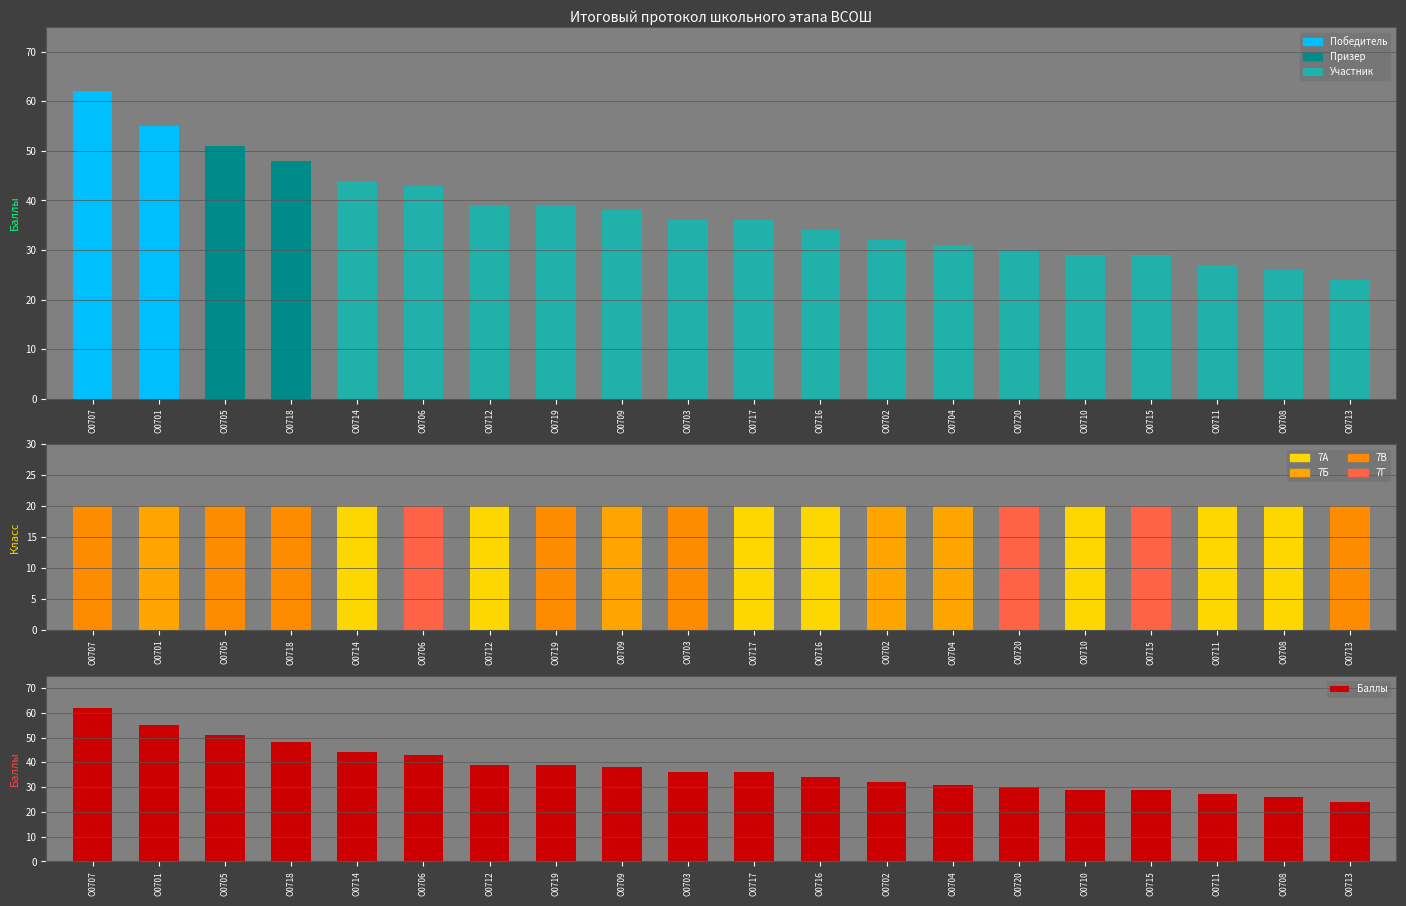

Rank the categories by value from lowest to highest.

О0713, О0708, О0711, О0710, О0715, О0720, О0704, О0702, О0716, О0703, О0717, О0709, О0712, О0719, О0706, О0714, О0718, О0705, О0701, О0707